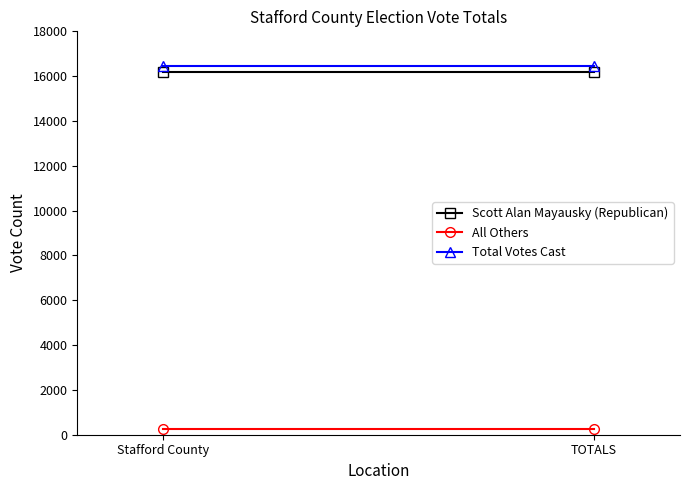

How many distinct data groups are displayed?

3